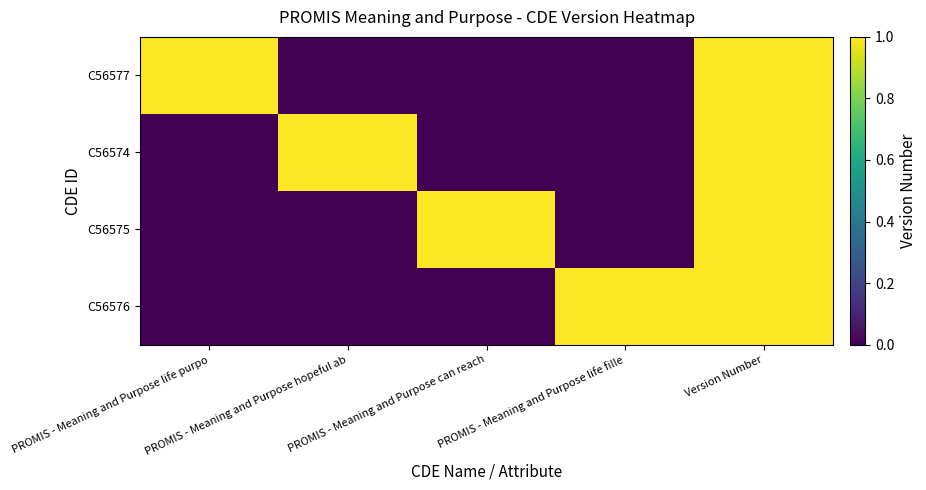

What is the maximum value shown in the chart?

1